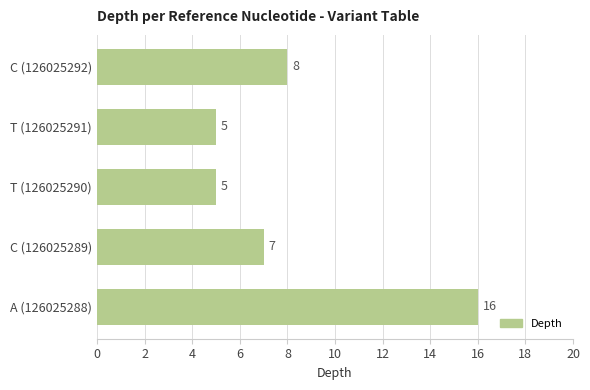

What is the sum of the values at C (126025289) and A (126025288)?

23